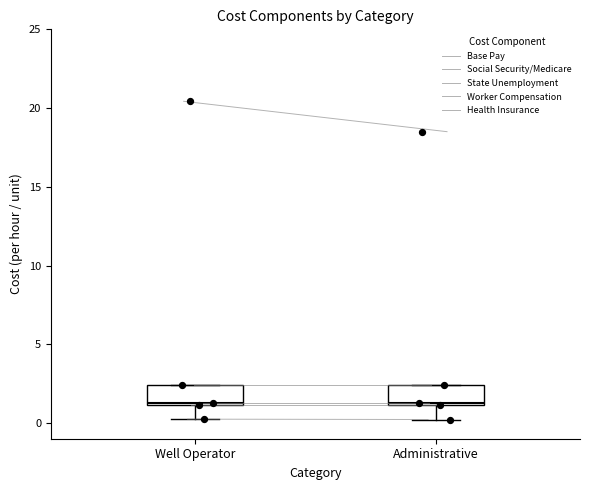

Where does the lower whisker of the box for Administrative end on the y-axis? The values are not printed on the chart, so give them approximately, as read against the axis.

0.0